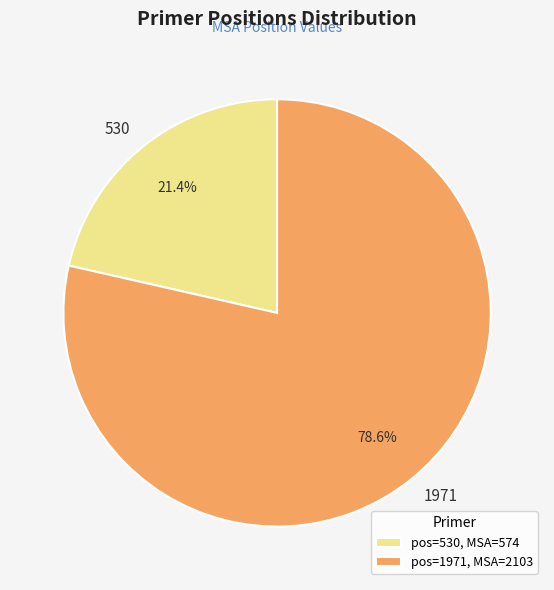

What percentage is the 1971 slice, to the nearest percent?

79%